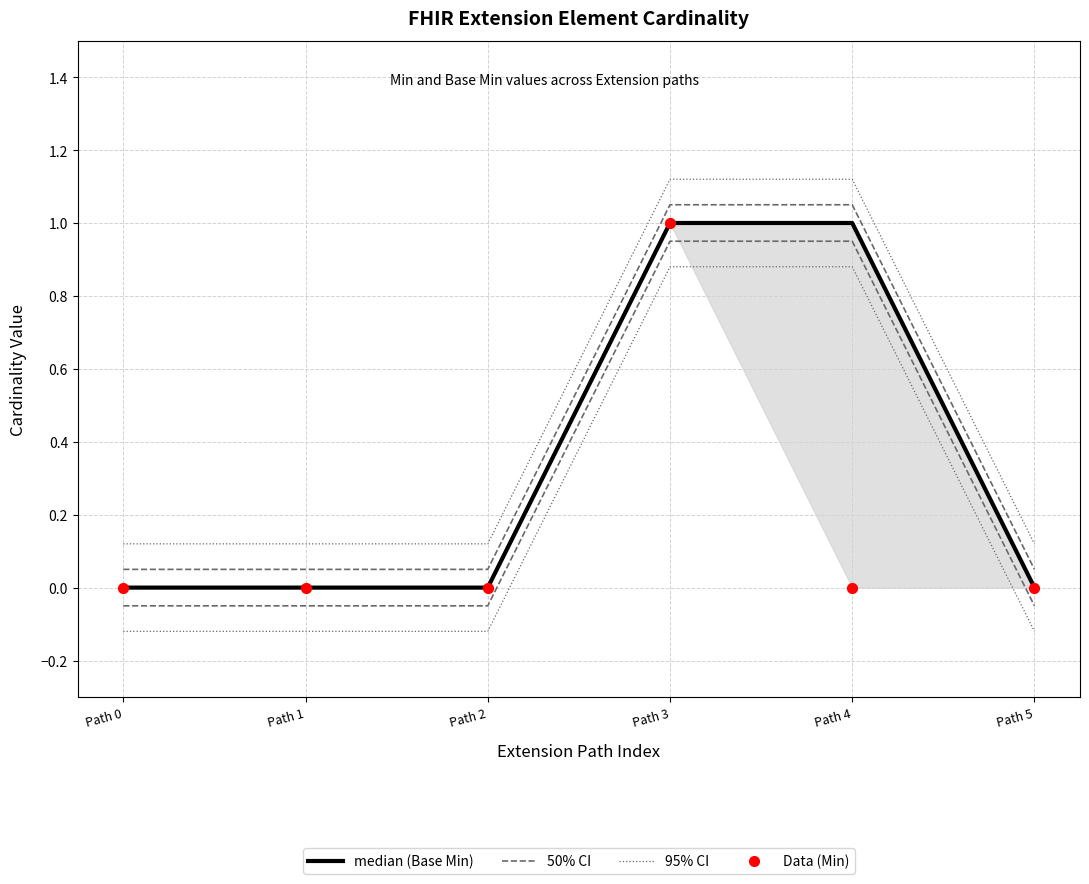

At which category is the sum across all series the highest?

Path 3